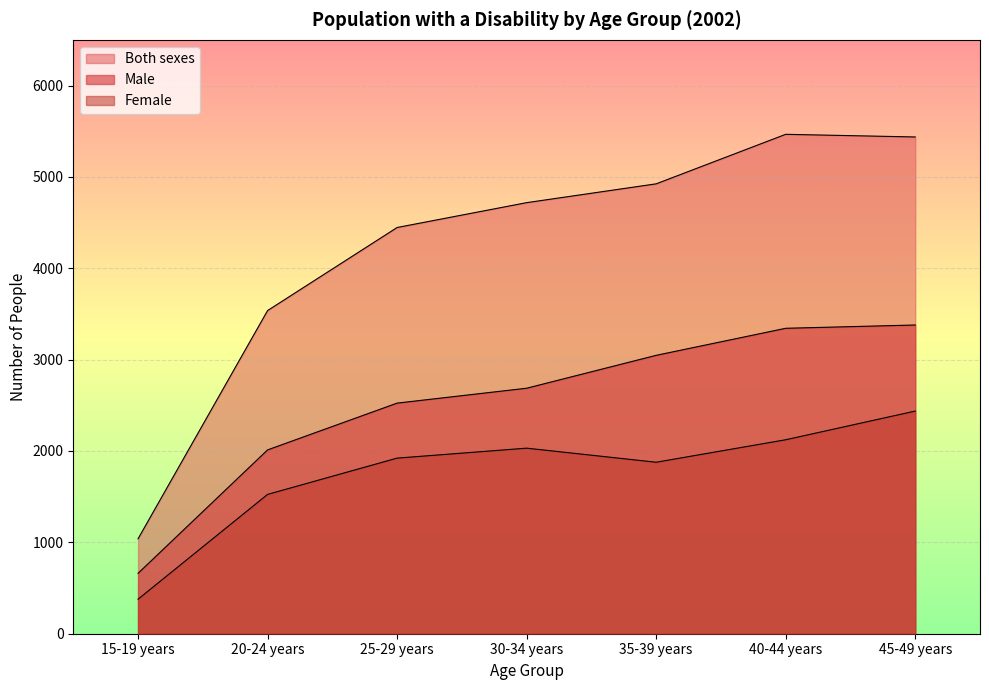

True or false: Male and Both sexes intersect in this chart.

False